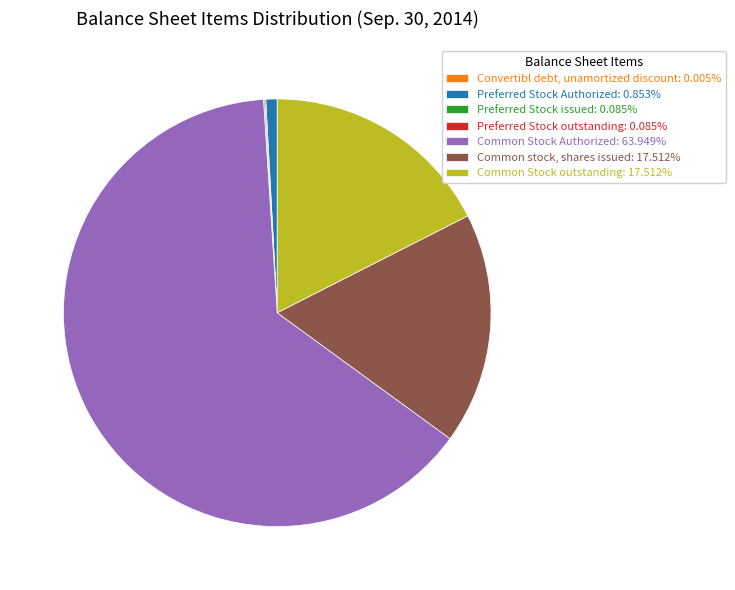

Is Common Stock Authorized: 63.949% the majority of the pie?

Yes